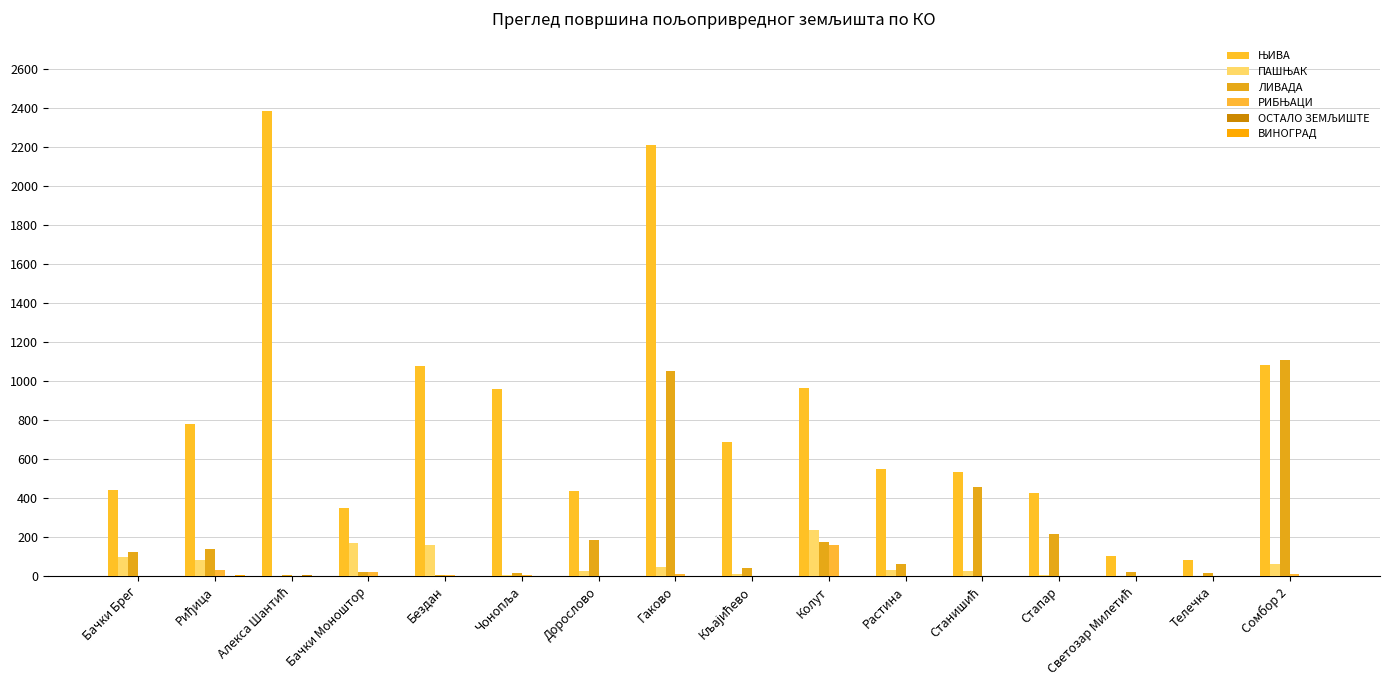

Count the number of data series in this chart.

6